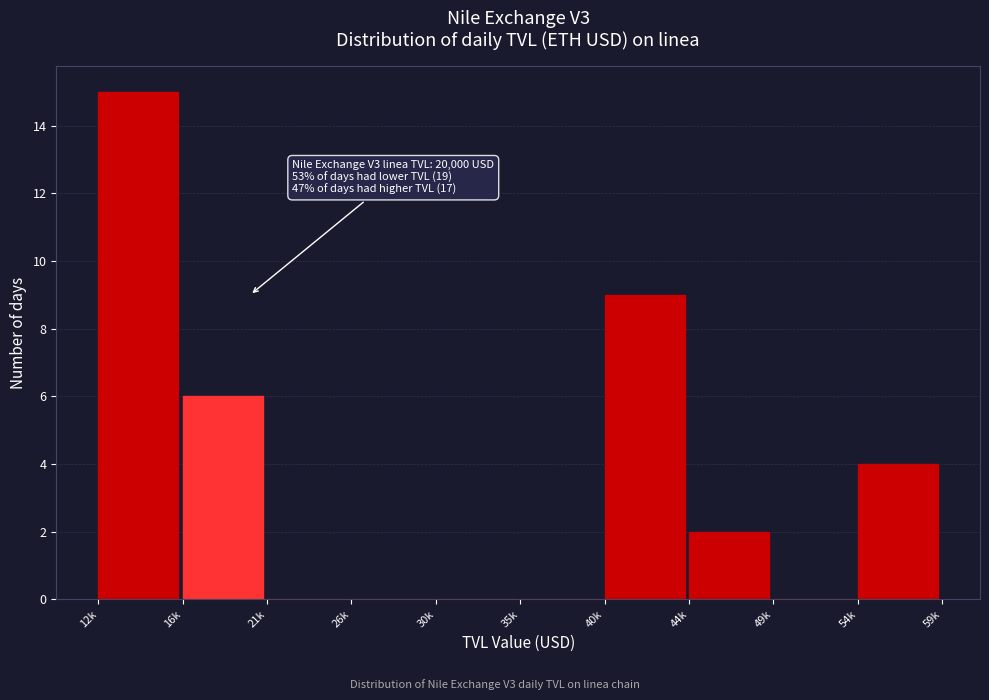

Reading left to right, transcribe all the data shown in this chart.

12k=15	16k=6	21k=0	26k=0	30k=0	35k=0	40k=9	44k=2	49k=0	54k=4